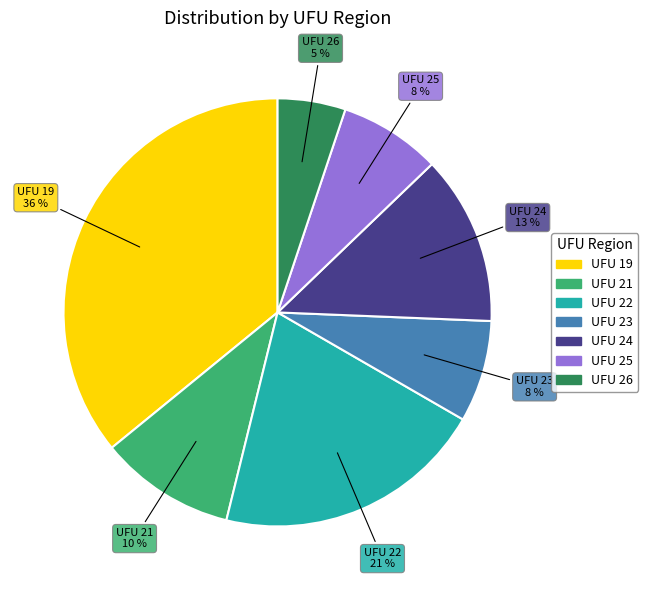

Is it true that UFU 21 is 1% of the pie?

False